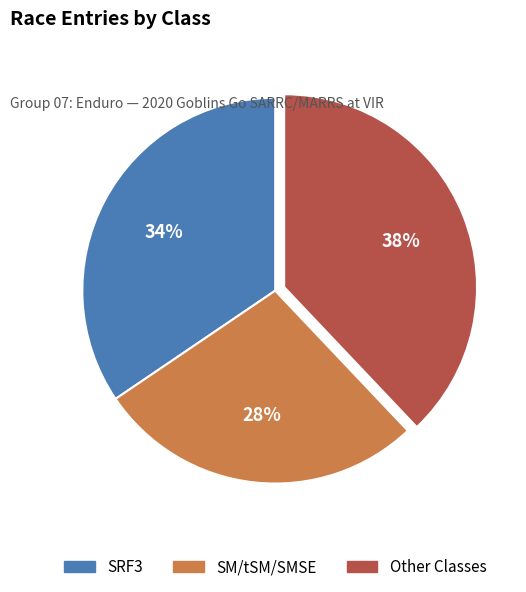

How many segments does this pie chart have?

3